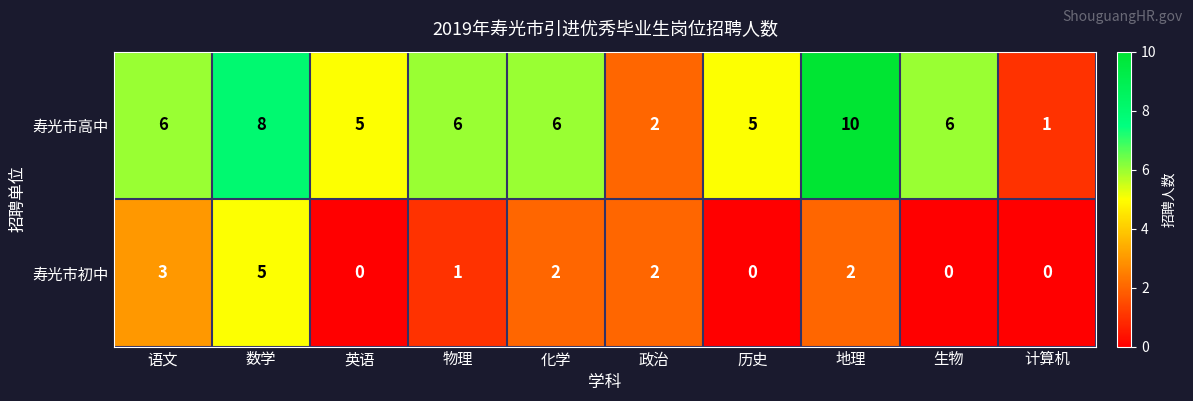

What is the difference between the maximum and second lowest values in the 寿光市高中 series?

8